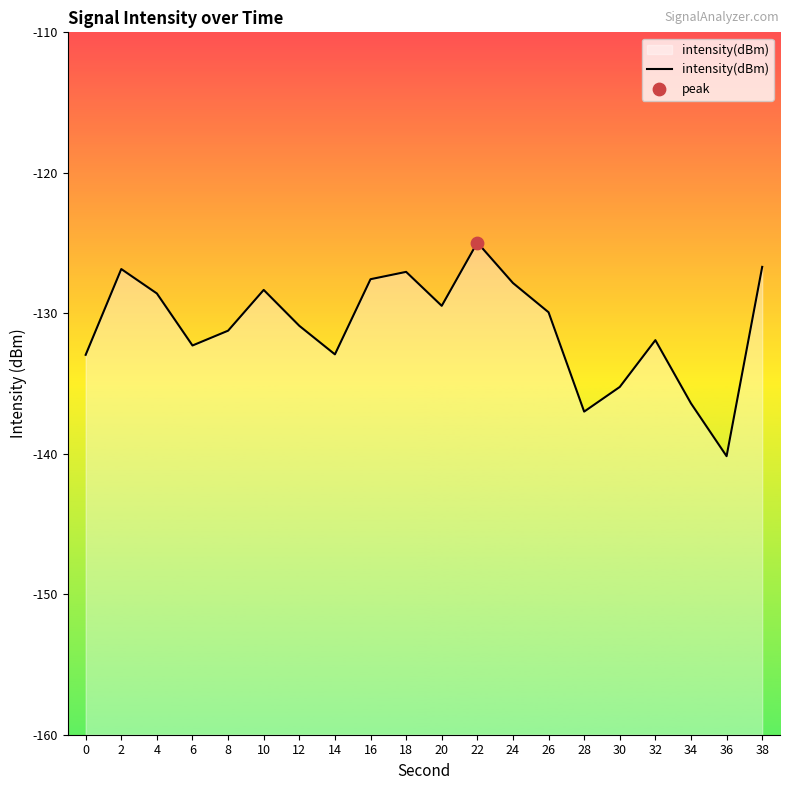

Which has a higher value, 14 or 20?

20